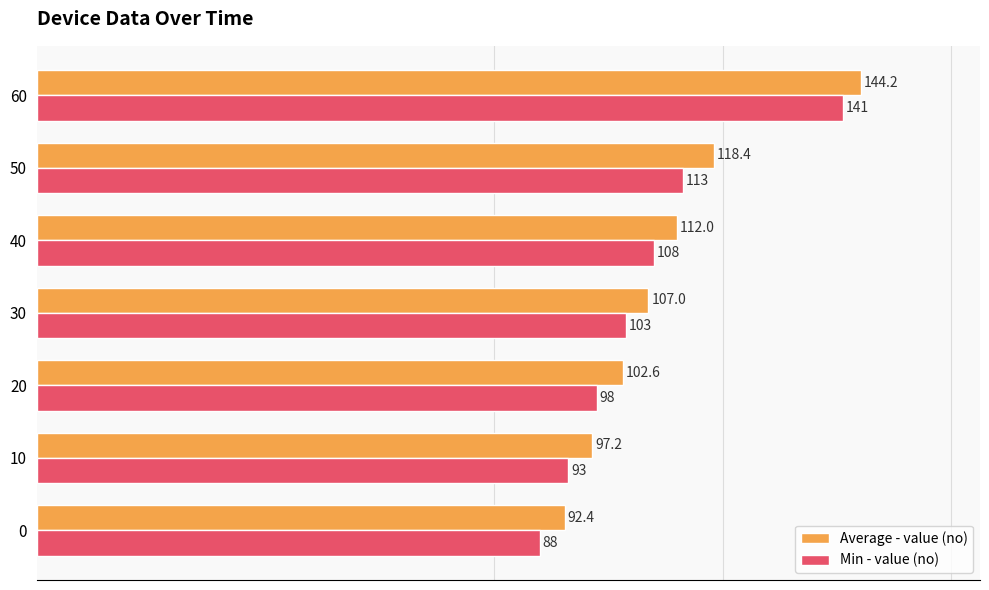

What are all the series names shown in the legend?

Average - value (no), Min - value (no)